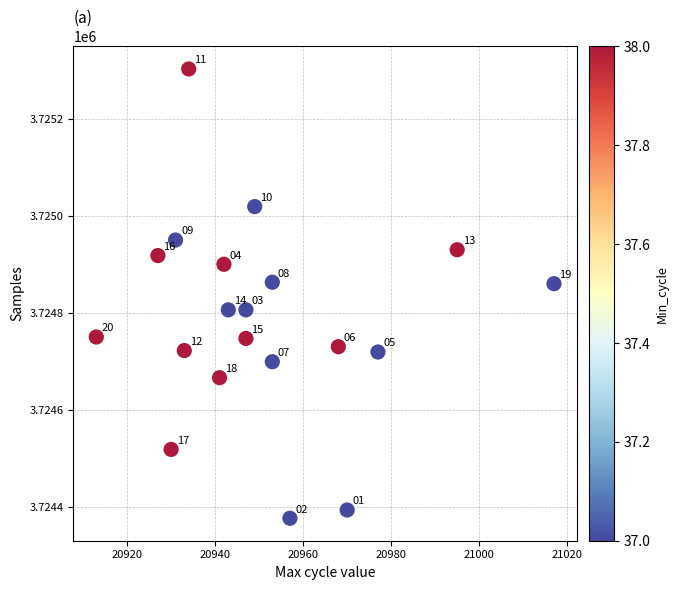

What is the range of Y values (max minus min)?

927